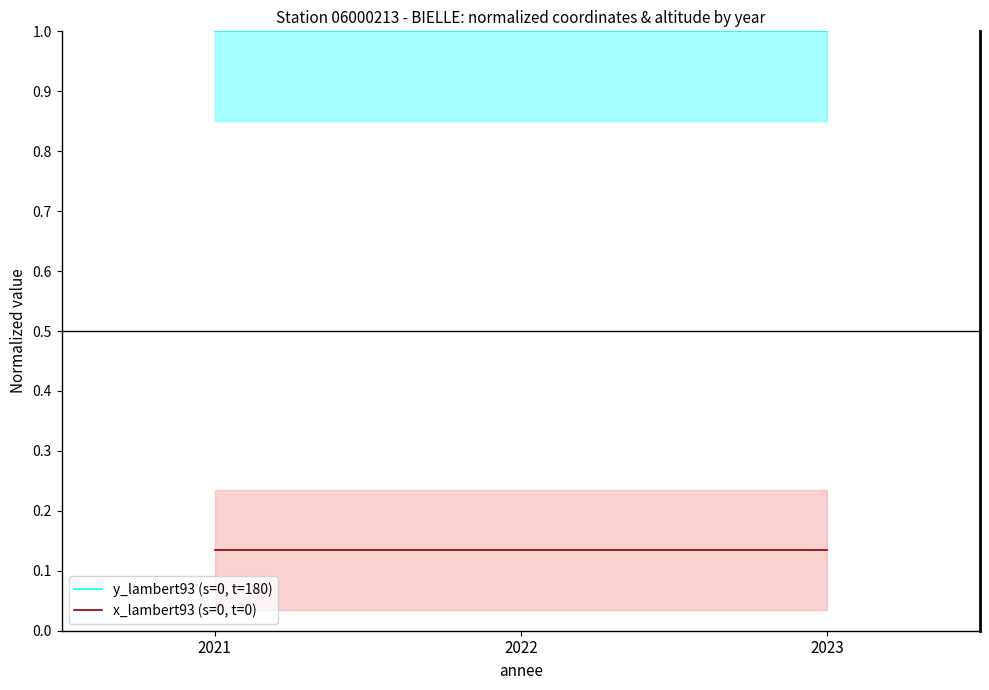

Rank the series by their maximum value, from lowest to highest.

x_lambert93 (s=0, t=0), y_lambert93 (s=0, t=180)